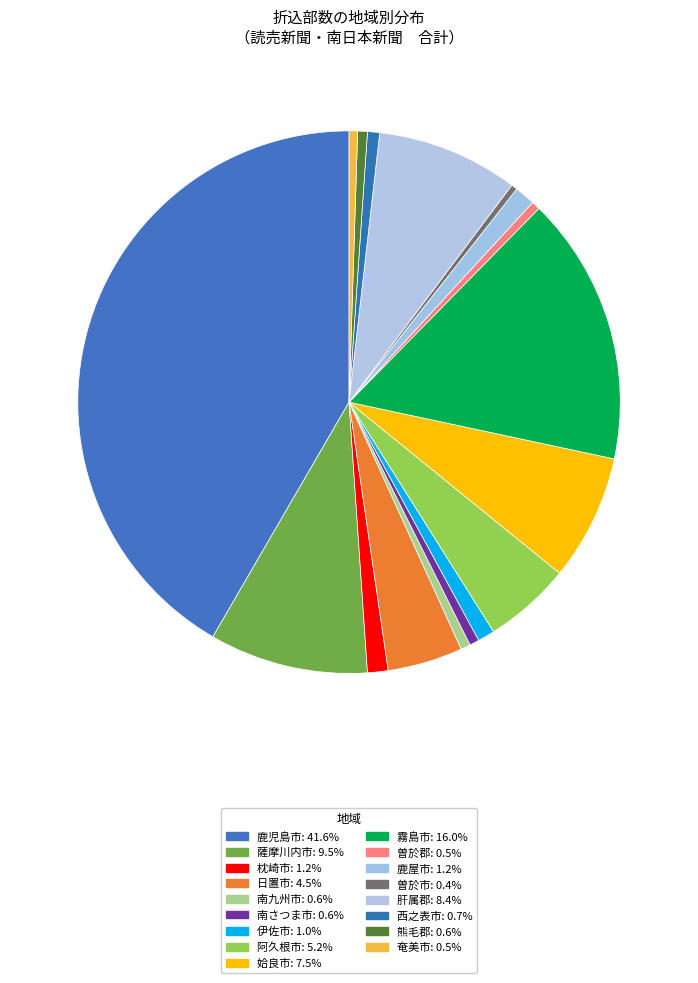

What portion of the pie excludes 阿久根市?

94.8%